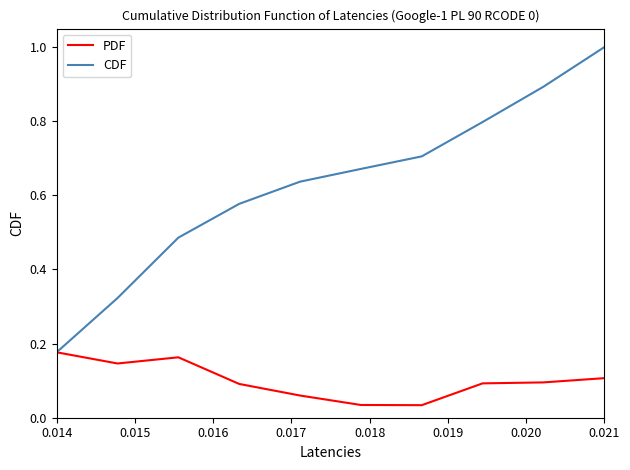

At how many categories does at least one series exceed 0?

10